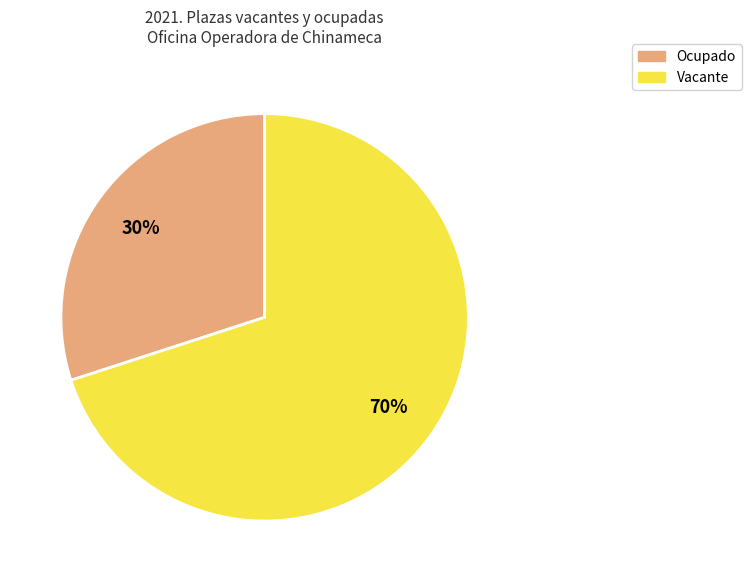

What is the largest slice in the pie chart?

Vacante